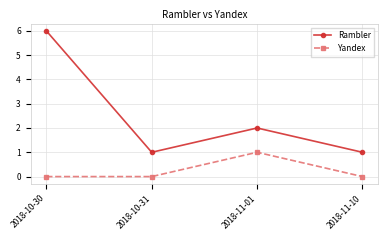

Does the chart display data point markers on the line(s)?

Yes